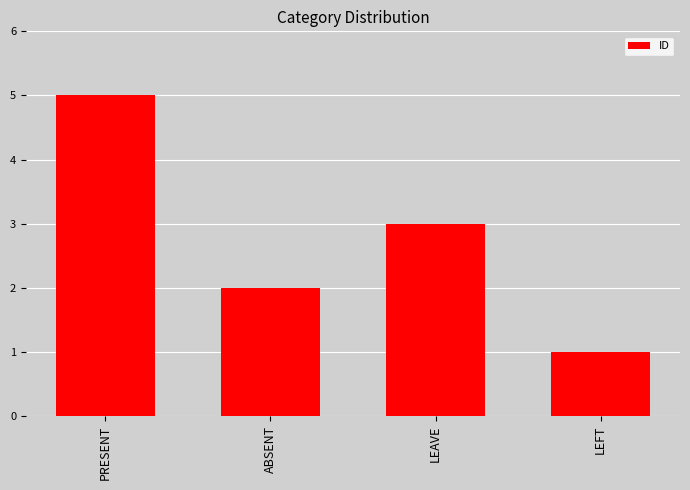

How many bars are there in total?

4